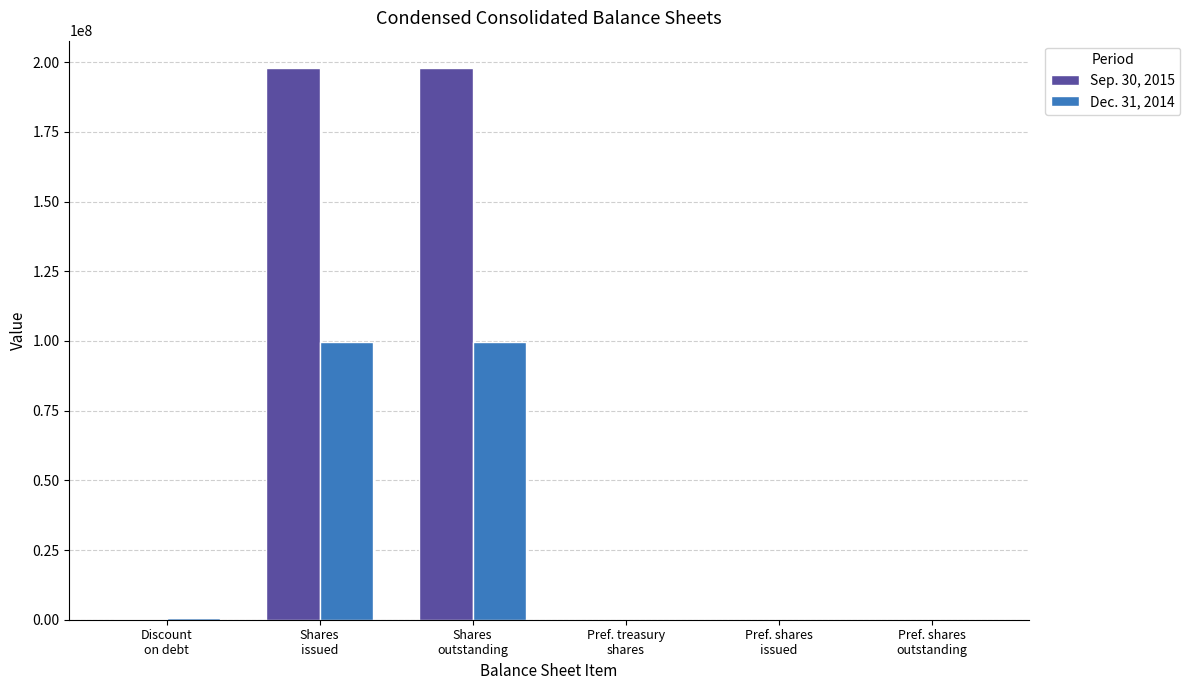

What is the maximum value shown in the chart?

197822722